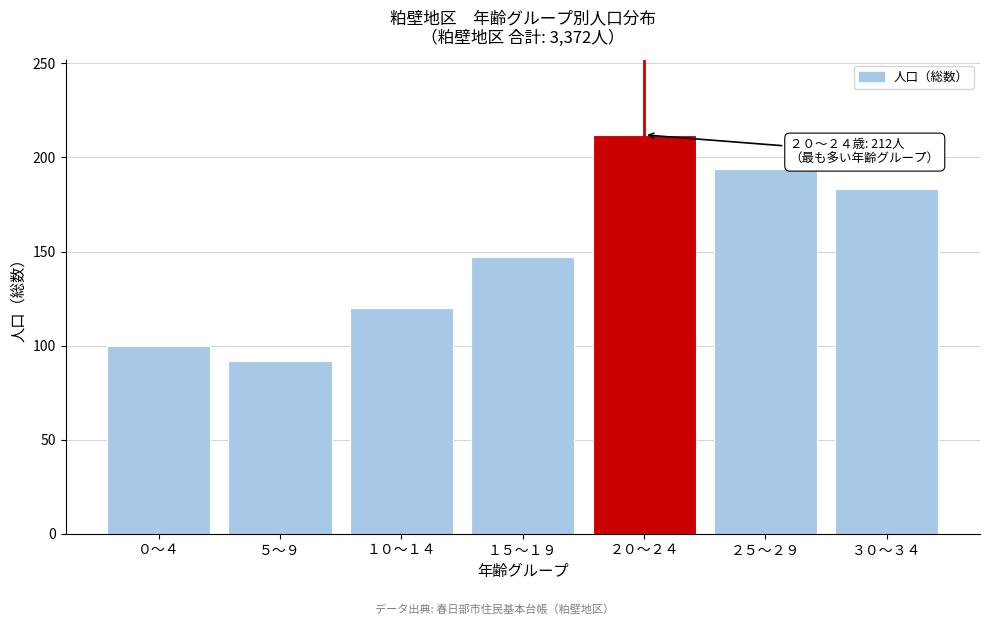

Reading right to left, transcribe all the data shown in this chart.

183	194	212	147	120	92	100